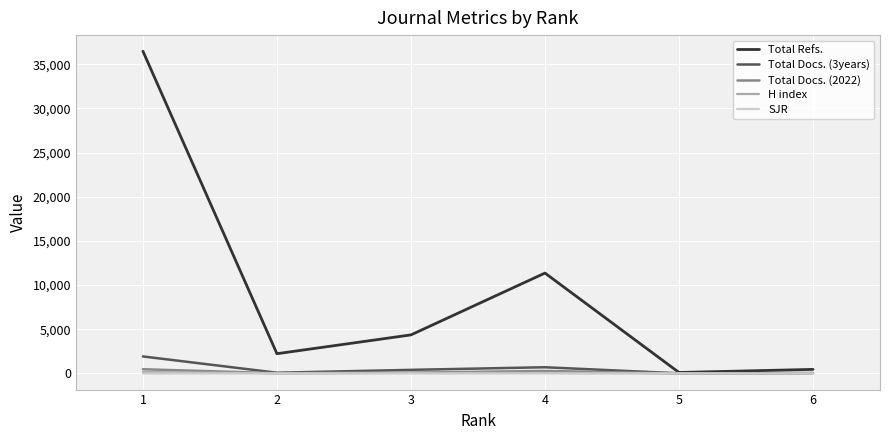

What is the sum of the SJR values at 1 and 3?

3.0